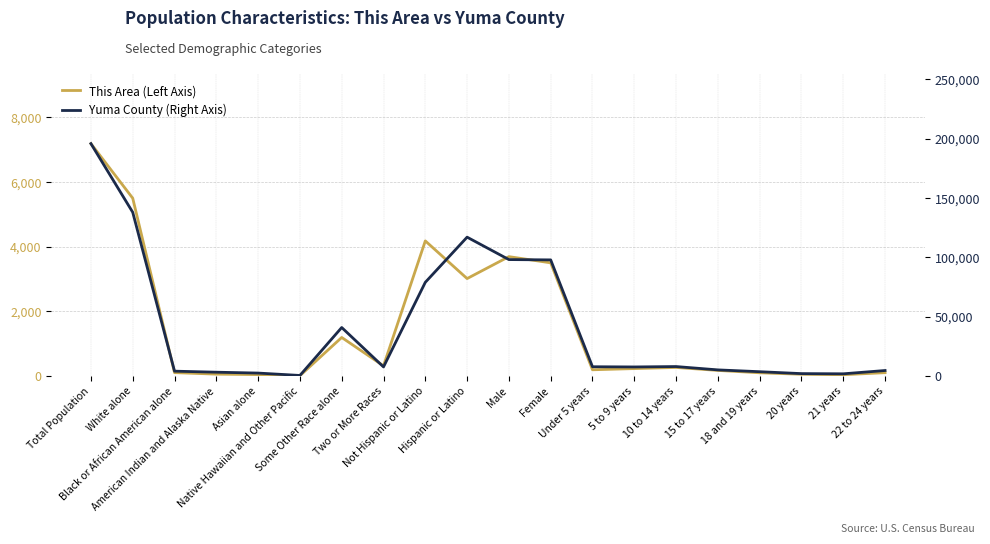

Does the chart display data point markers on the line(s)?

No